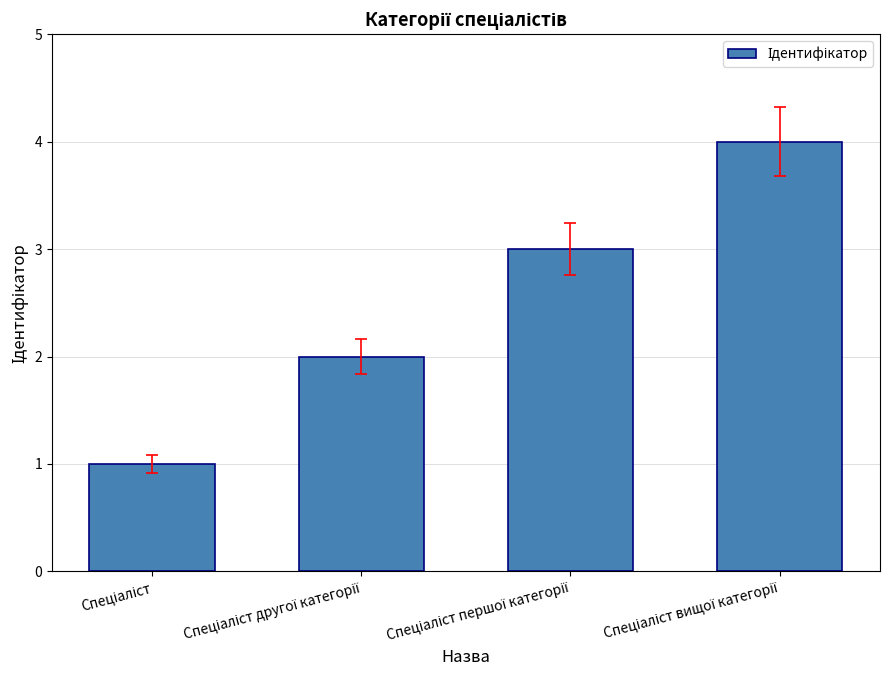

What is the difference between the second highest and second lowest values?

1